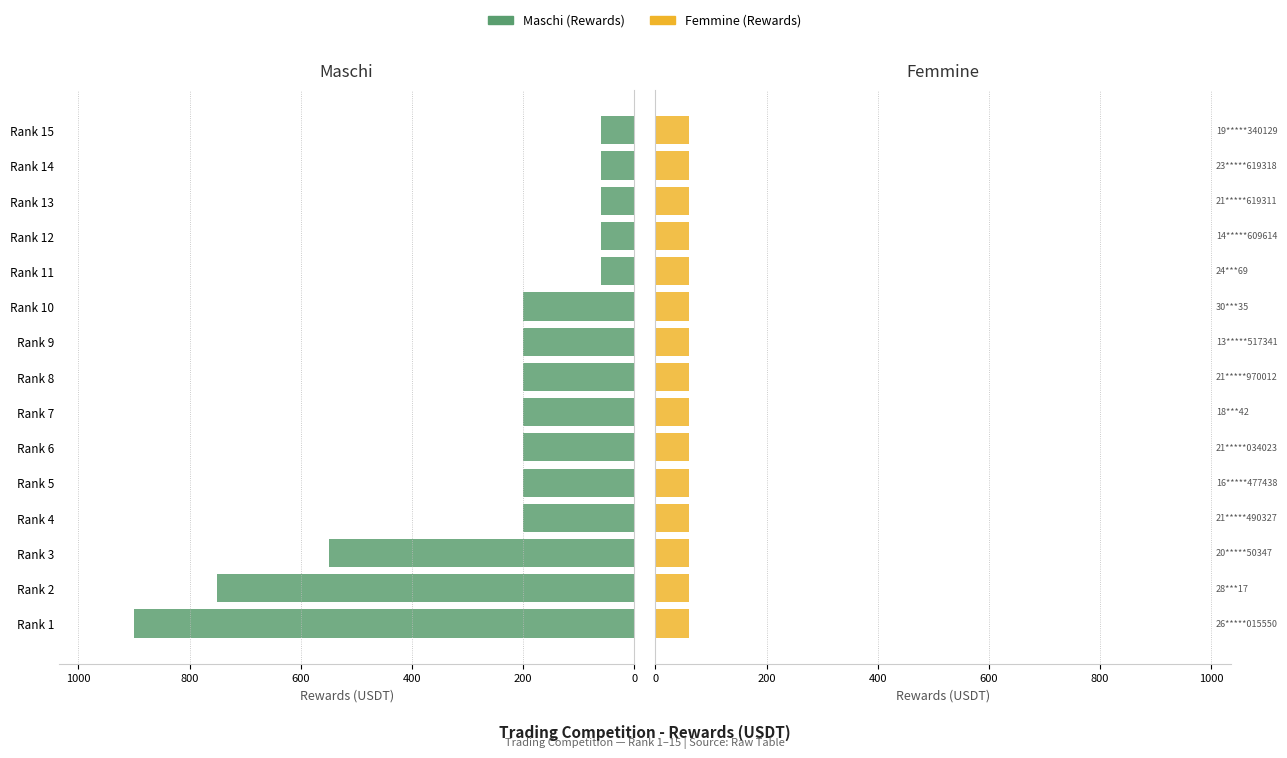

Which has a higher value, Rank 12 or Rank 9?

Rank 9